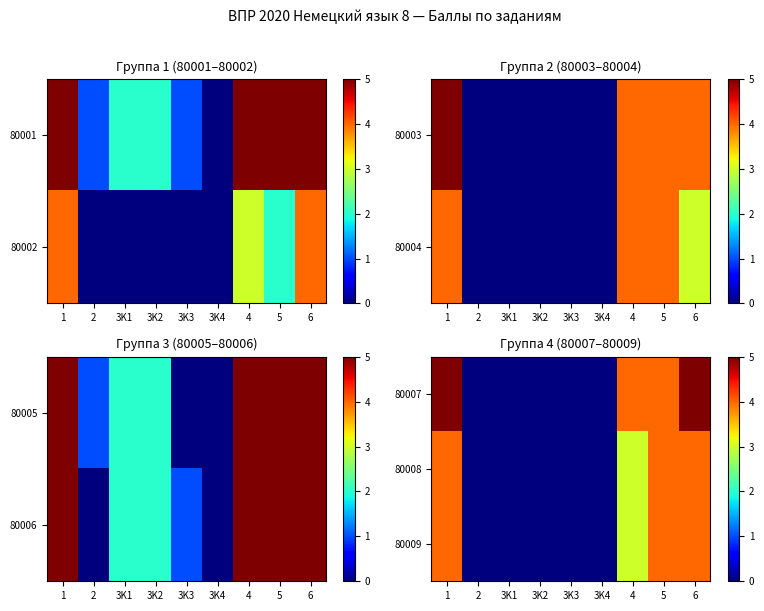

How many data points does each series have?

9